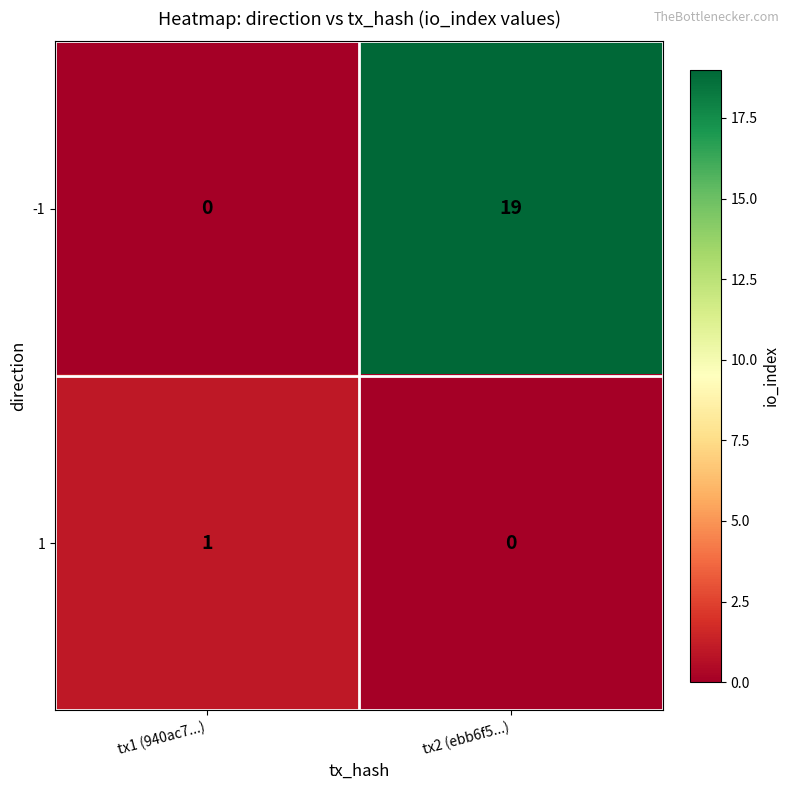

At which category is the sum across all series the highest?

tx2 (ebb6f5...)